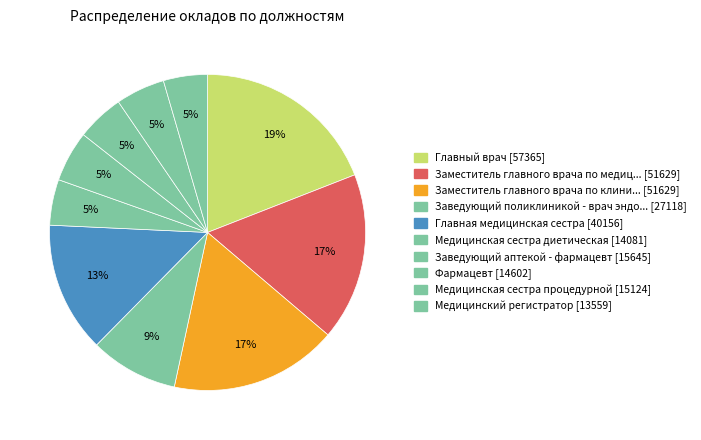

How many segments does this pie chart have?

10